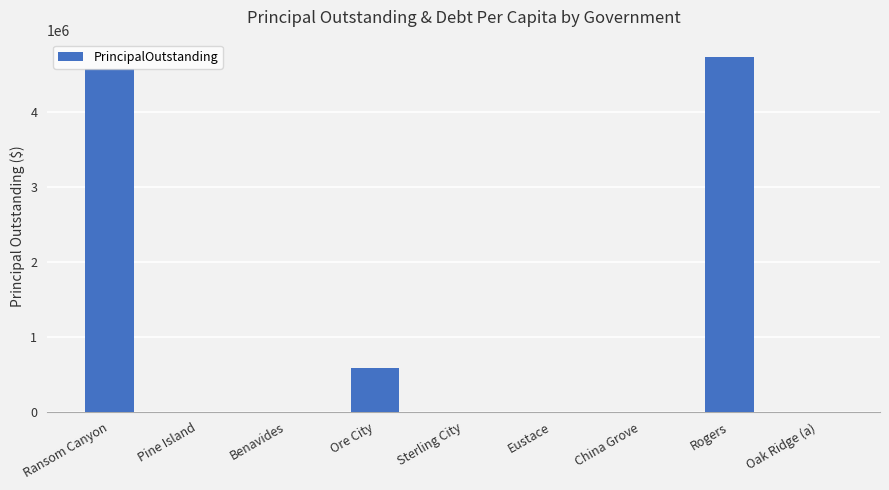

What is the sum of all values?

9895000